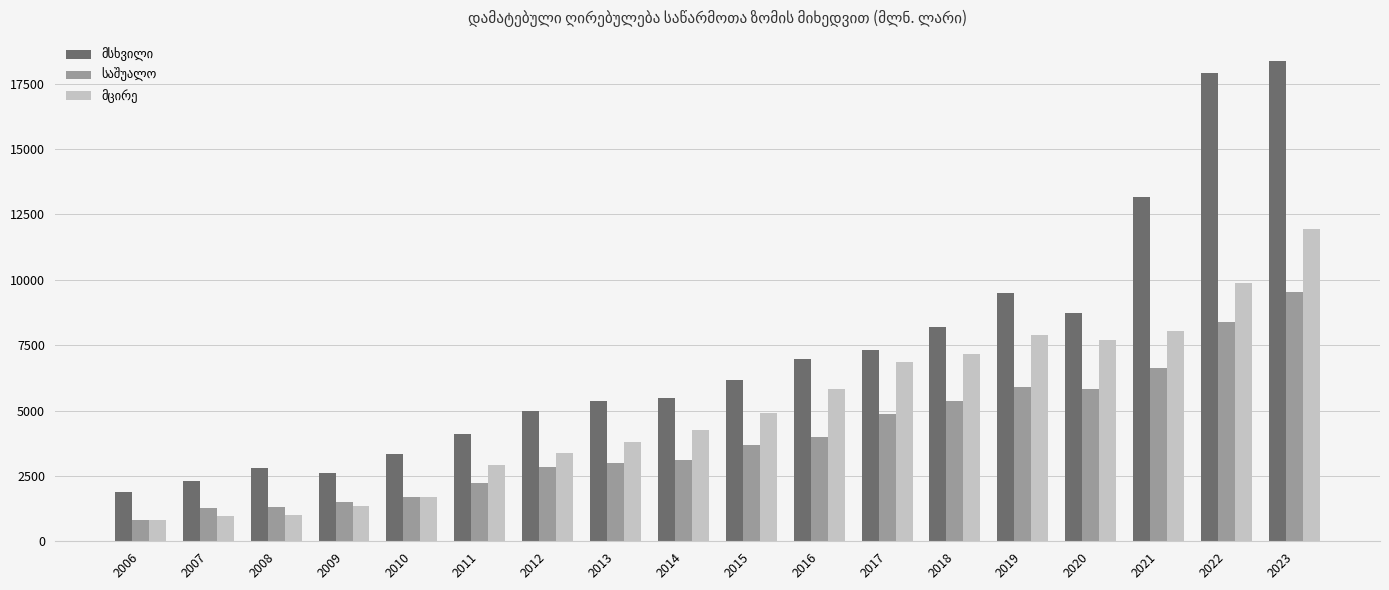

At which category is the sum across all series the highest?

2023